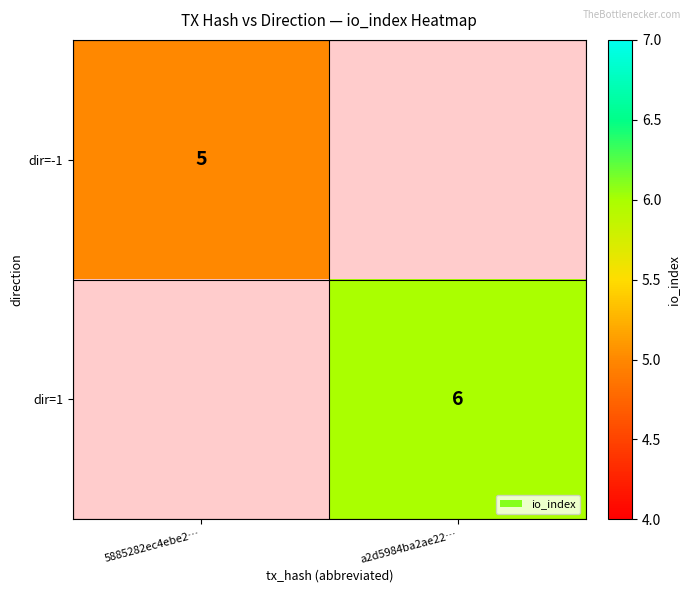

How many categories are shown in the chart?

2